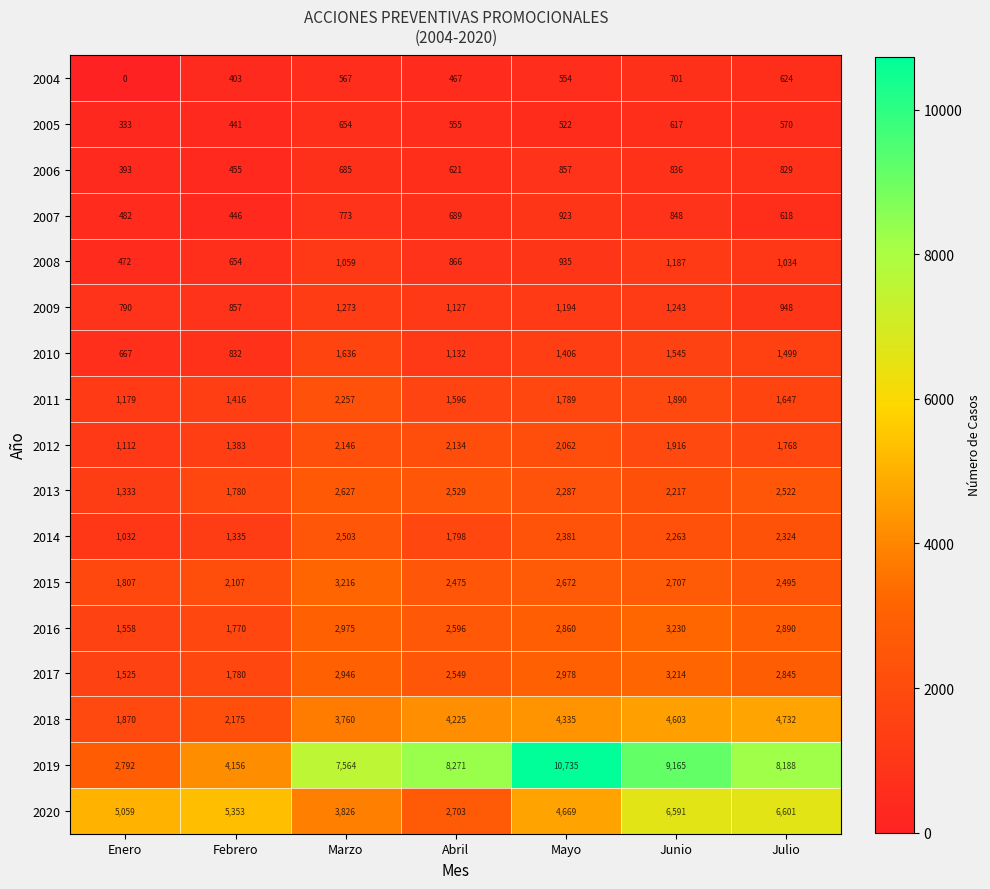

At which label is 2018 closest to 3301?

Marzo